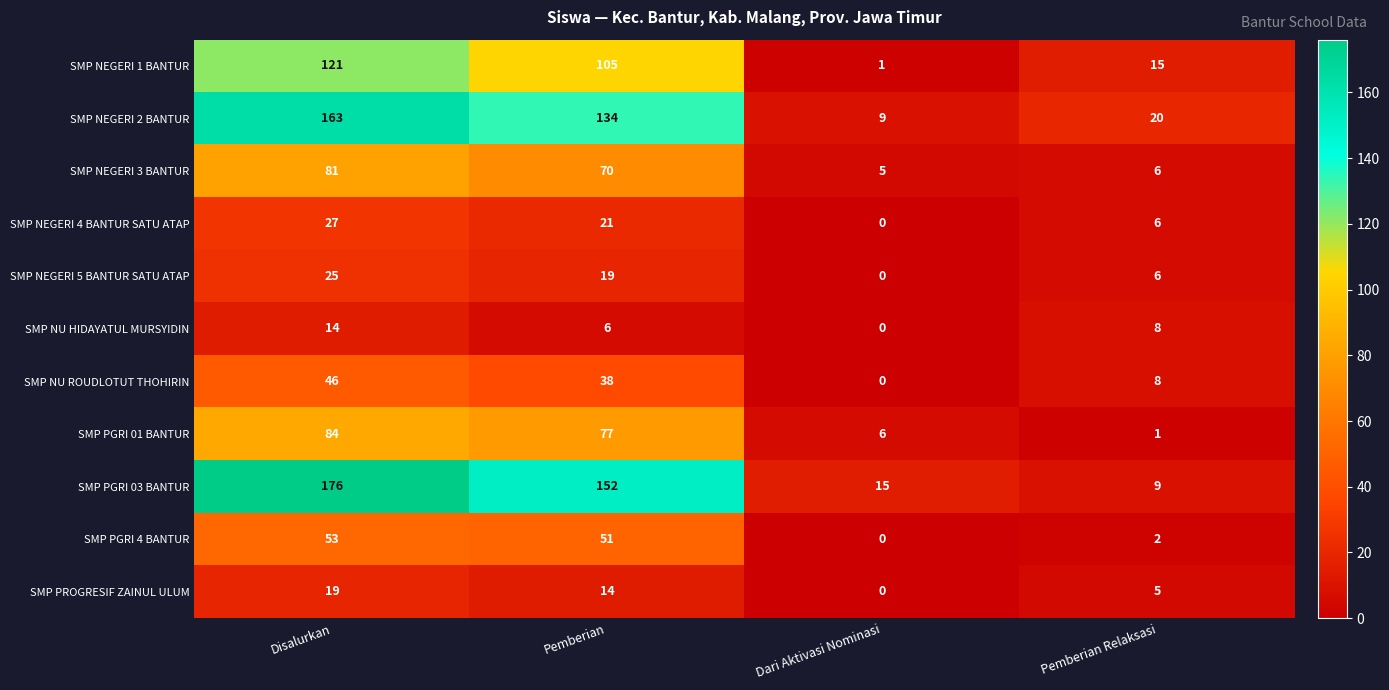

What is the total value across all series at Dari Aktivasi Nominasi?

36